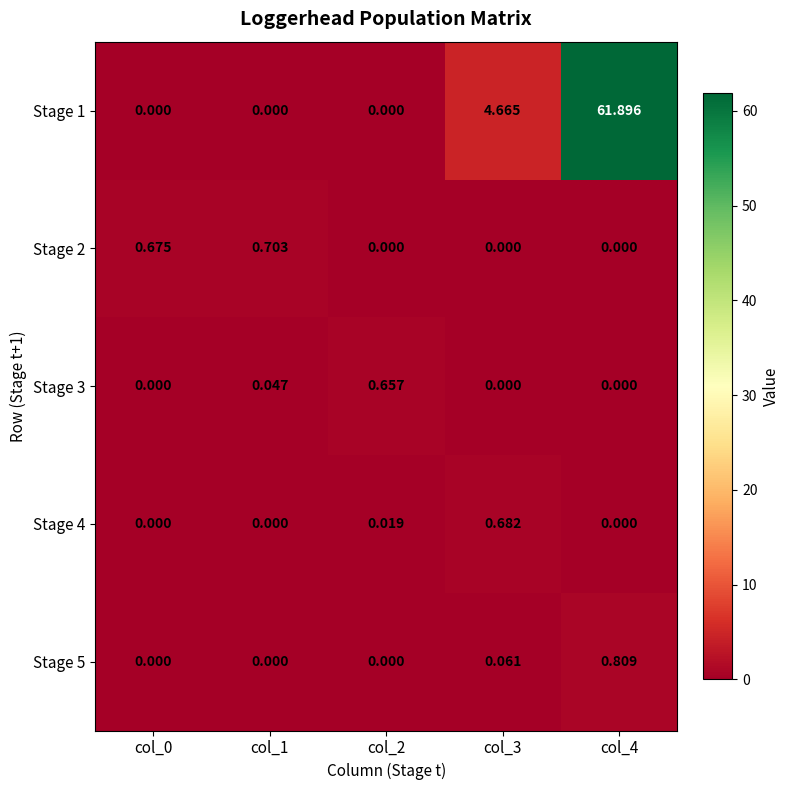

Is the value of Stage 4 at col_3 greater than the value of Stage 3 at col_2?

Yes